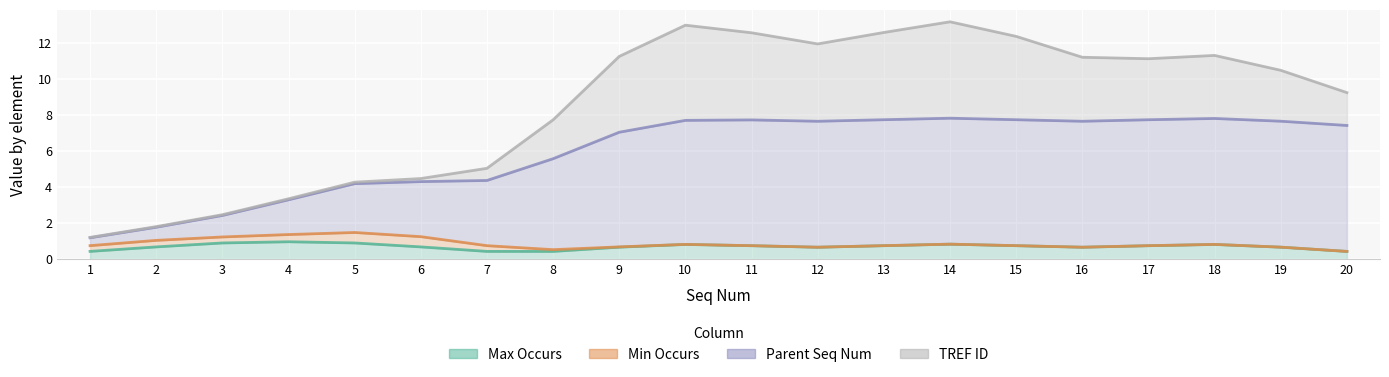

Where is the first local minimum for TREF ID?

12